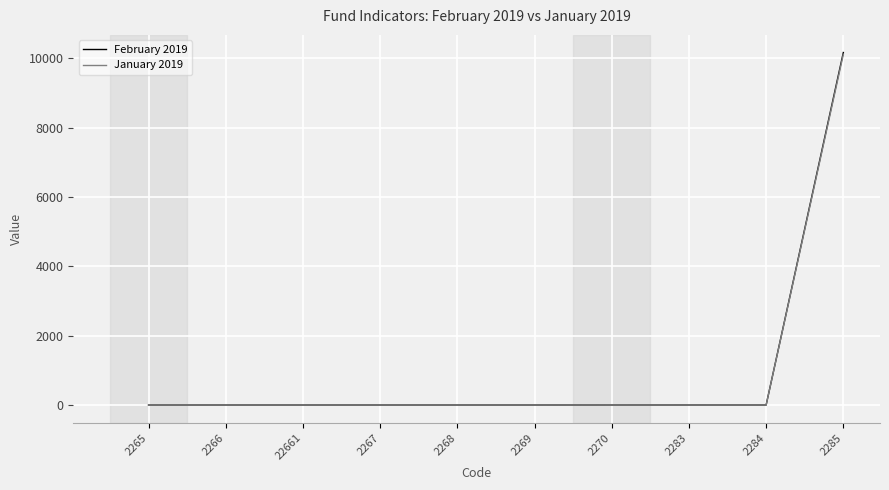

The January 2019 series shows -5857.6 at 2267. True or false?

False